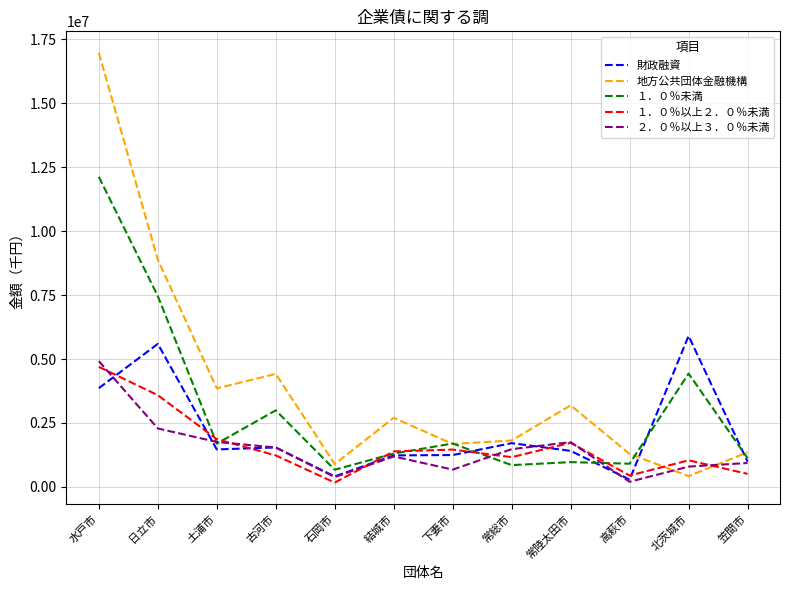

At which label does 地方公共団体金融機構 reach its peak?

水戸市